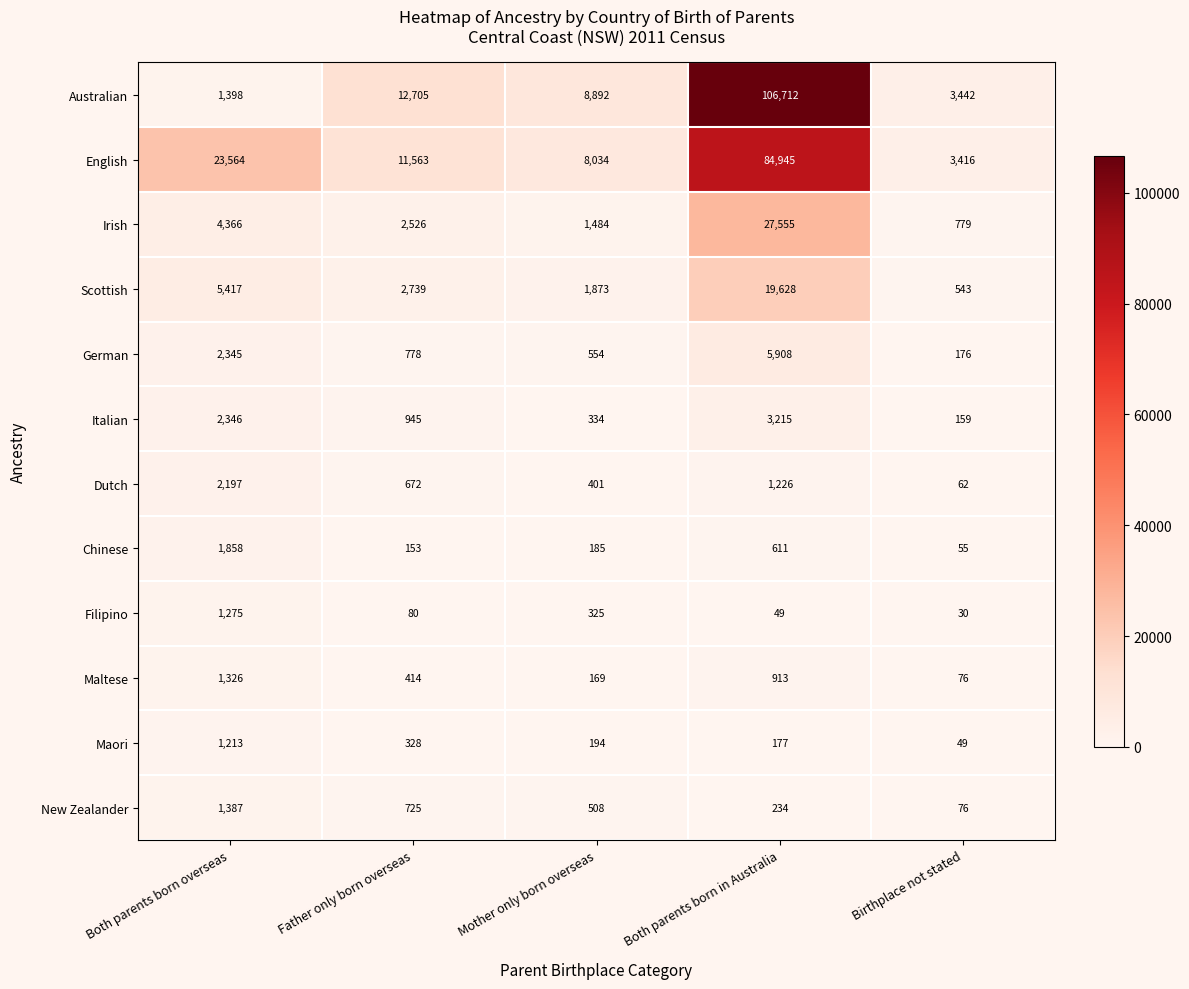

What is the sum of the Irish values at Both parents born in Australia and Mother only born overseas?

29039